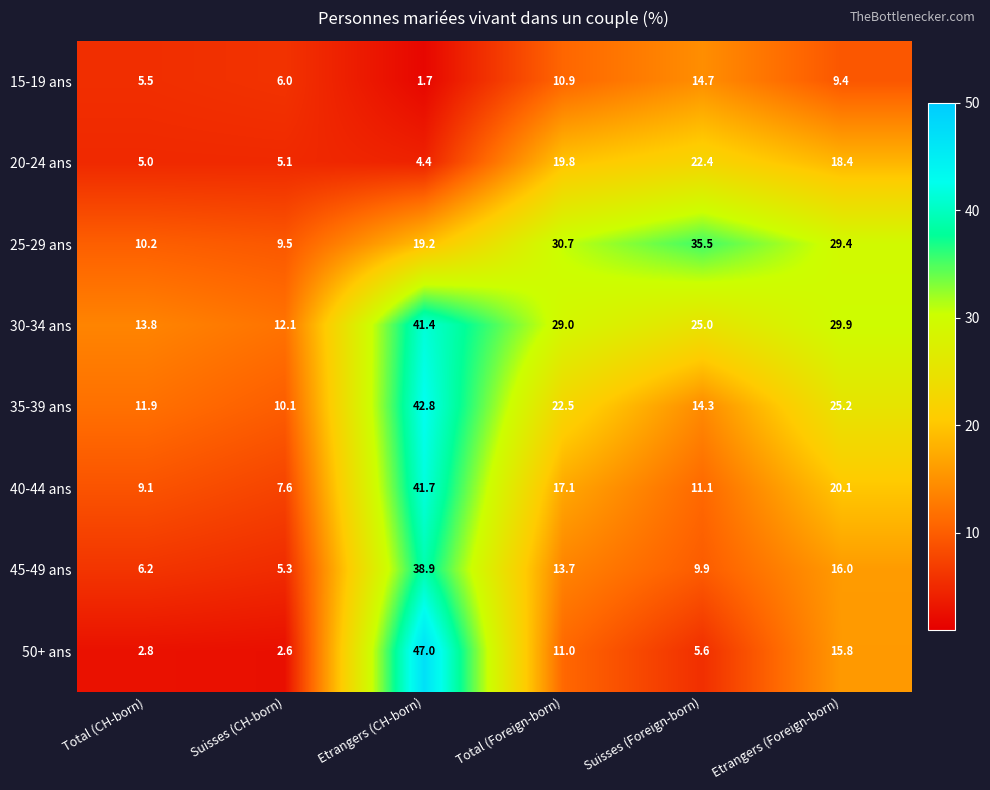

Which label corresponds to the largest value in the chart?

Etrangers (CH-born)